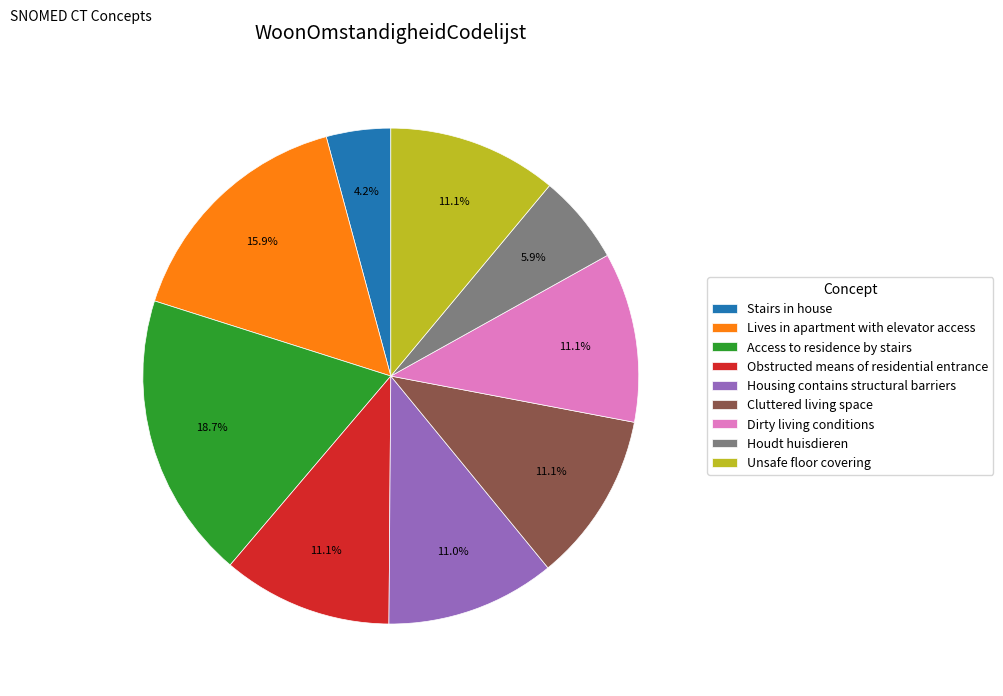

To the nearest percent, what portion does Obstructed means of residential entrance represent?

11%